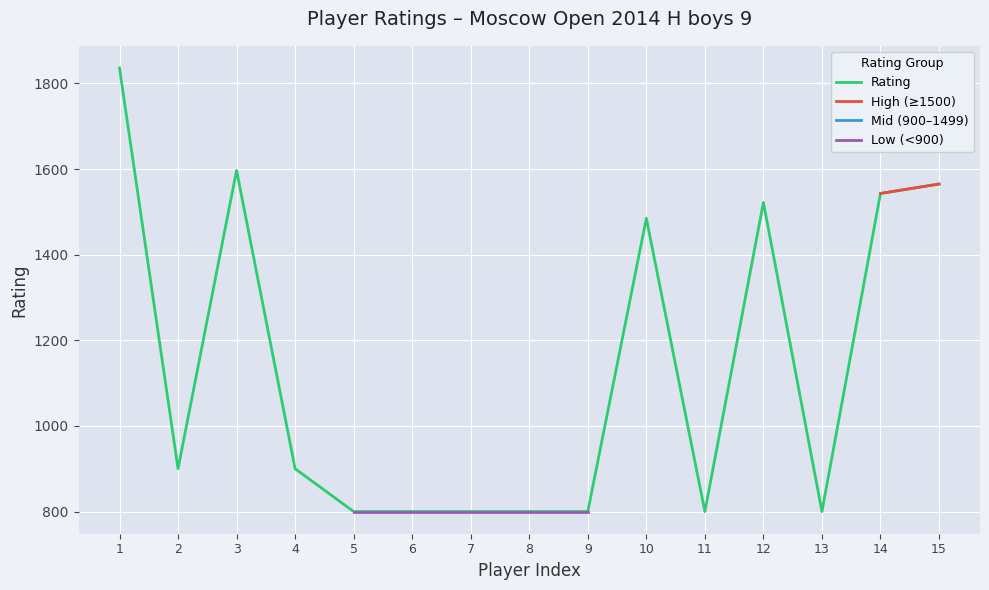

What is the maximum value for Rating?

1836